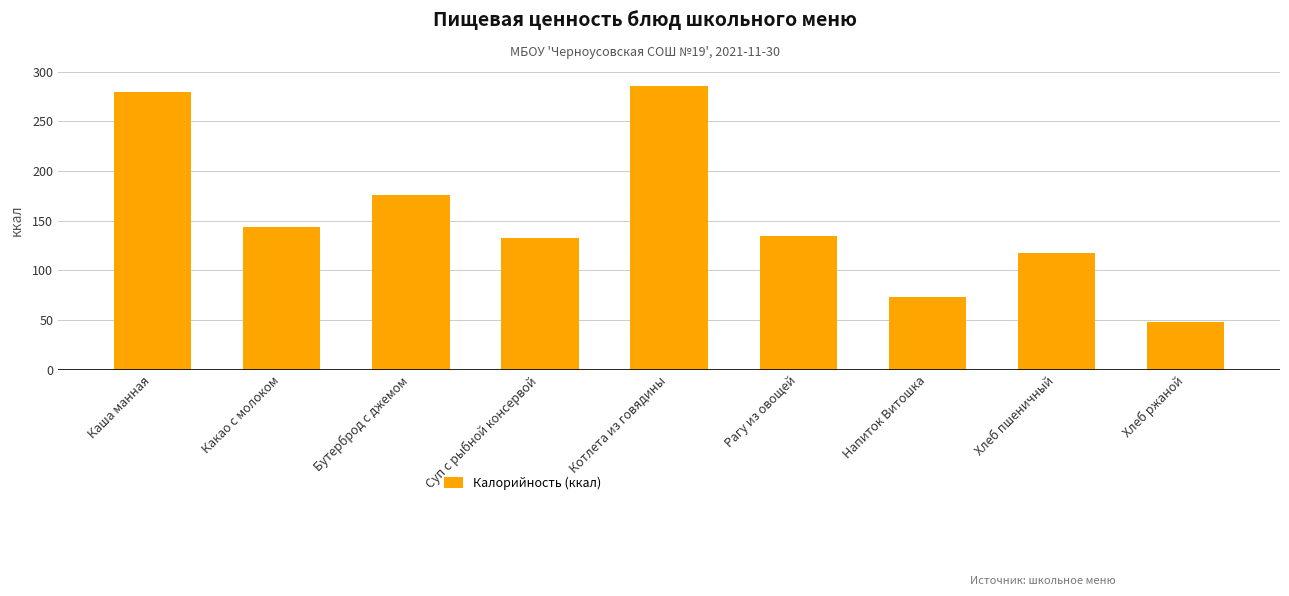

What is the sum of all values?

1391.4